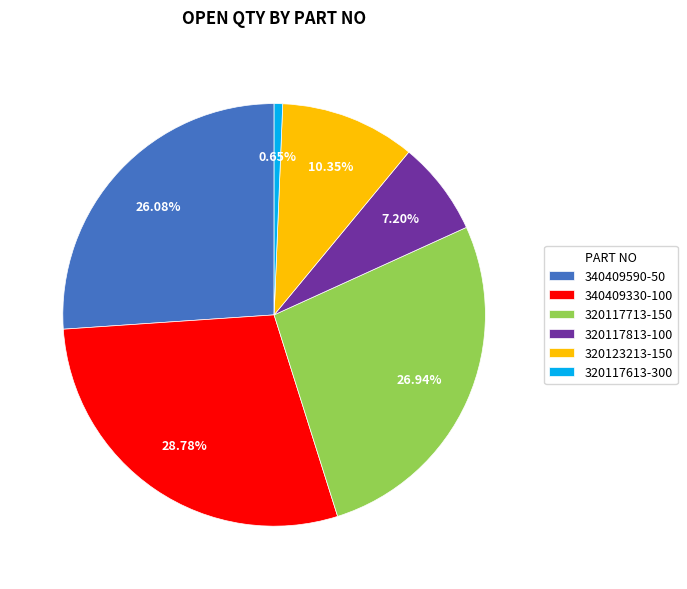

To the nearest percent, what percentage of the pie is 320117813-100?

7%